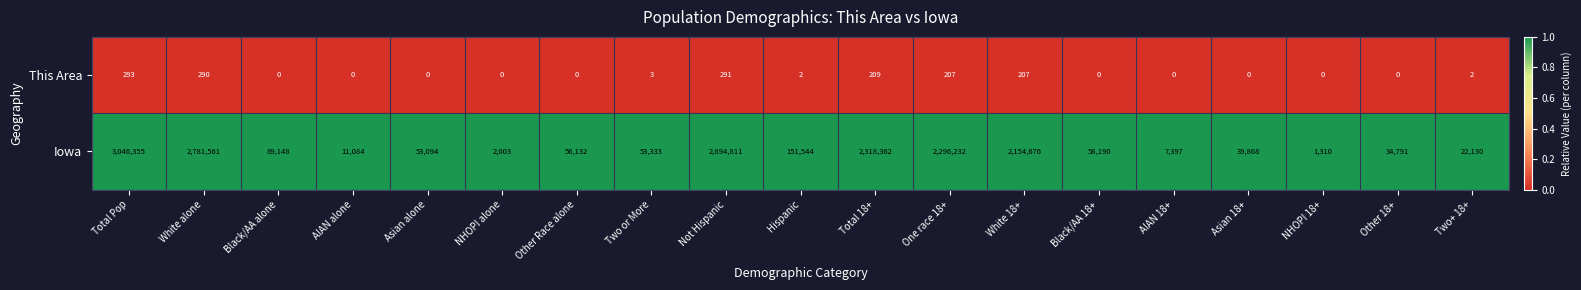

Which series has the largest range (max minus min)?

Iowa